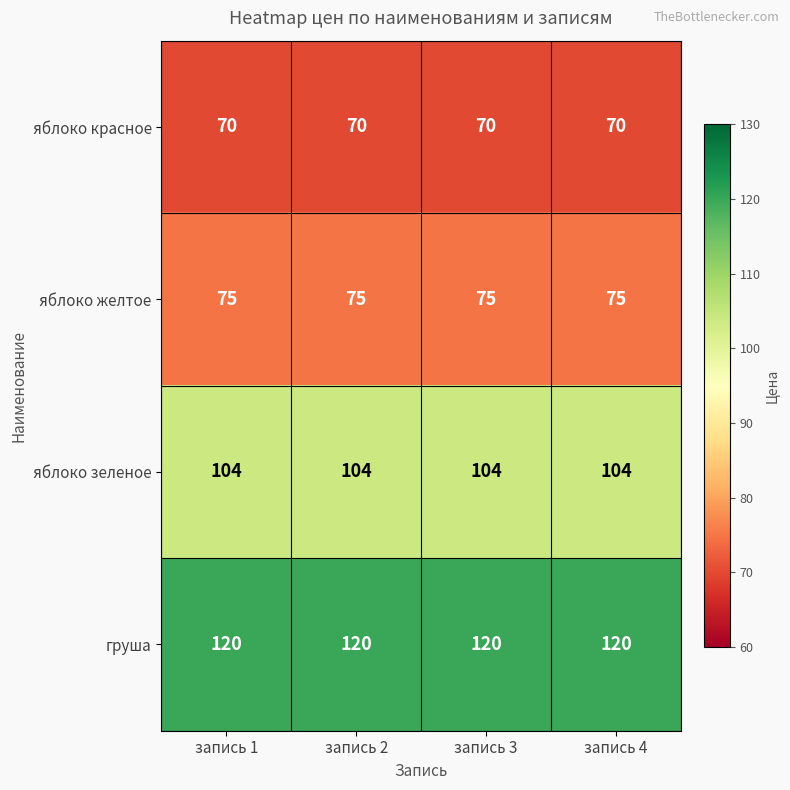

What is the approximate value of груша at запись 4?

120